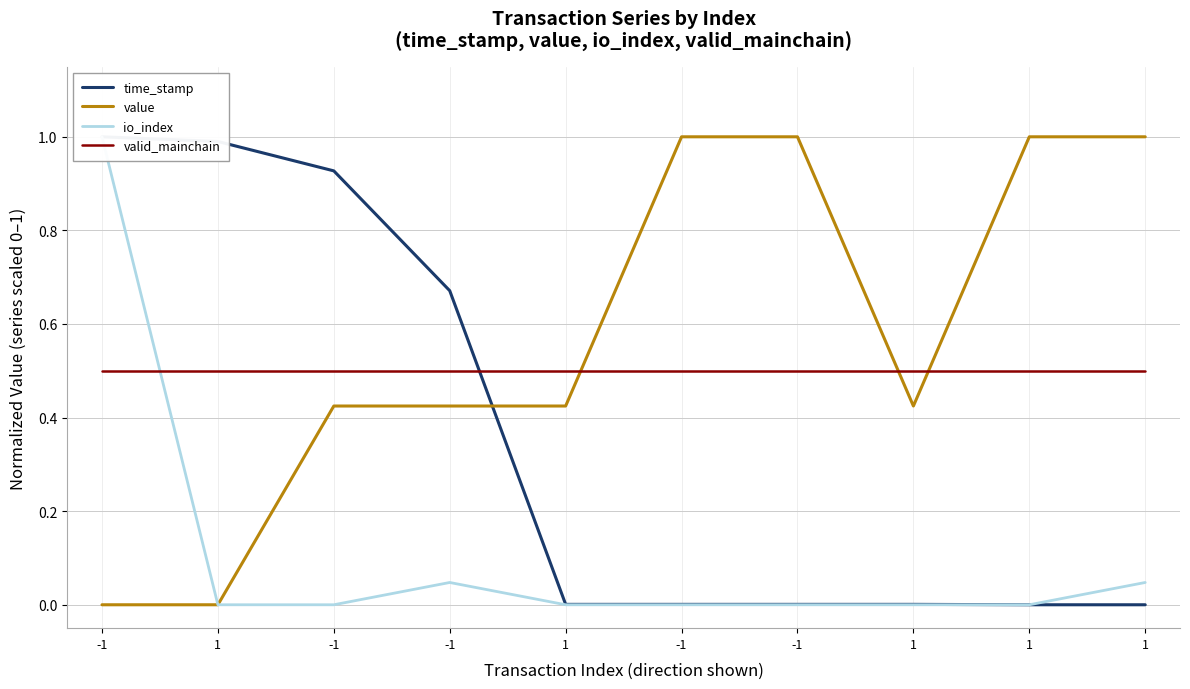

Which category has the highest value in the time_stamp series?

-1